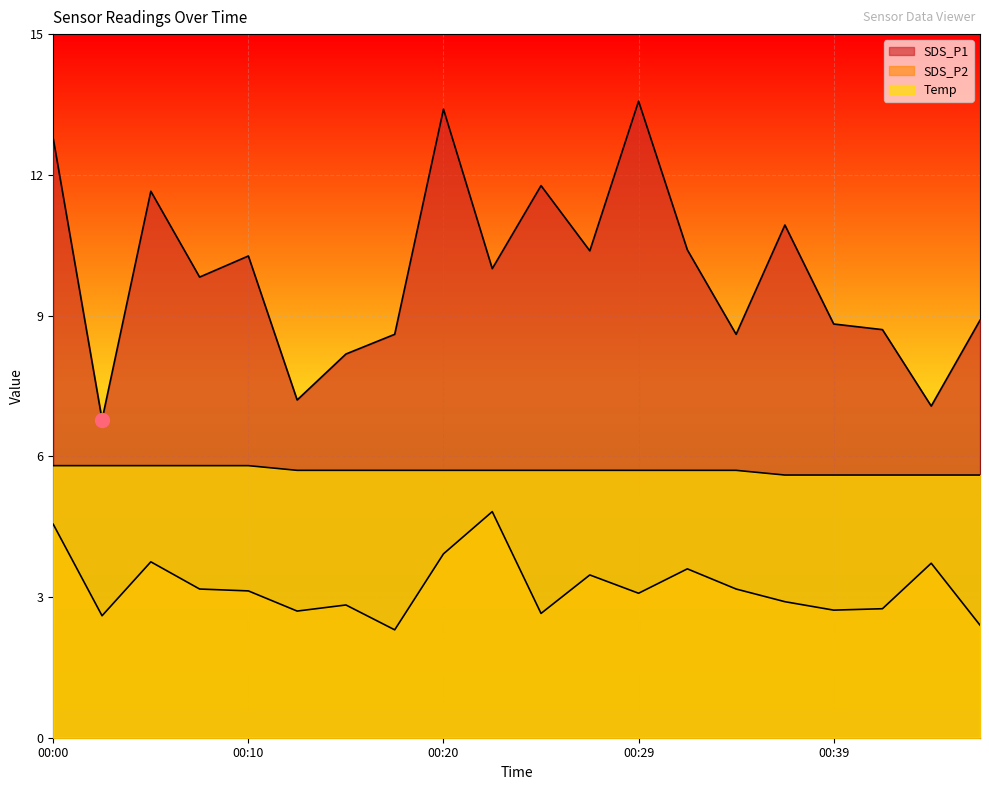

How many interior local peaks does the SDS_P2 series have?

6